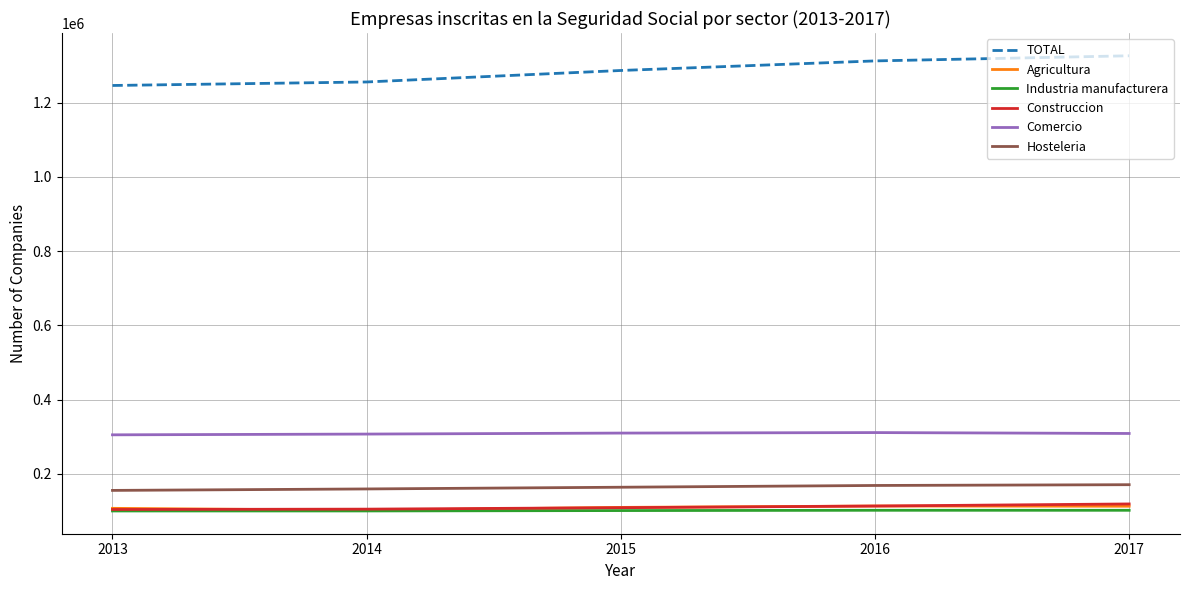

True or false: Comercio has a value of 311317 at 2016.

True